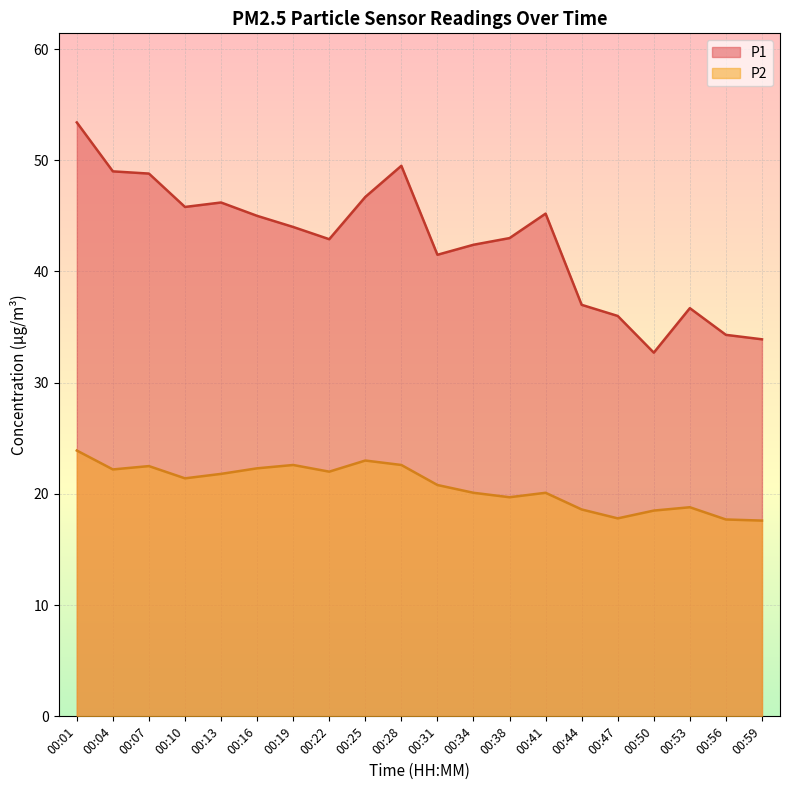

What are all the series names shown in the legend?

P1, P2